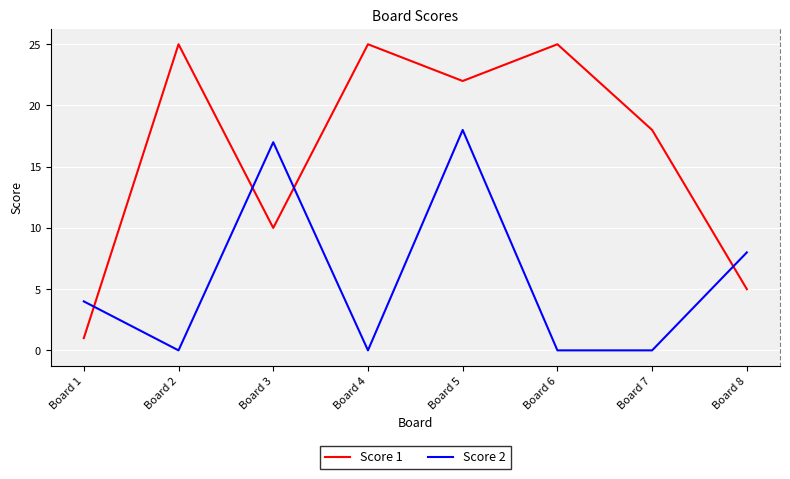

What value does the Score 1 series have at Board 1?

1